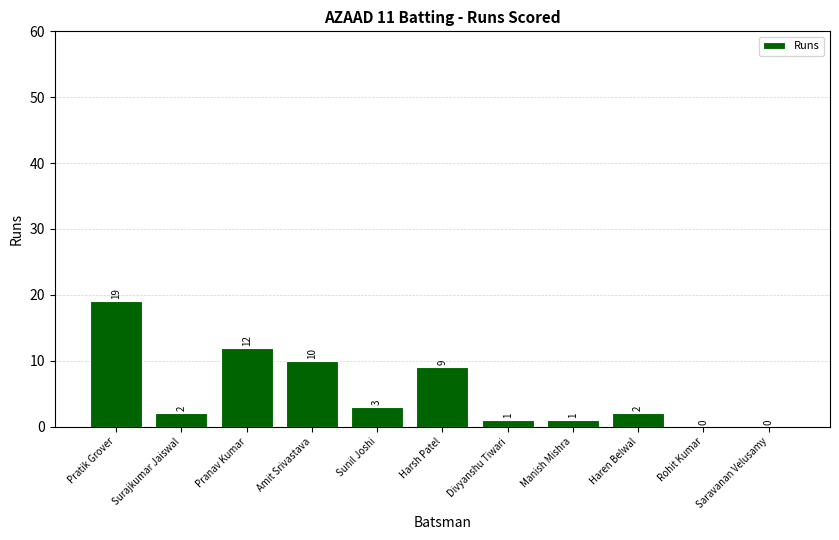

The value at Harsh Patel is 2. True or false?

False